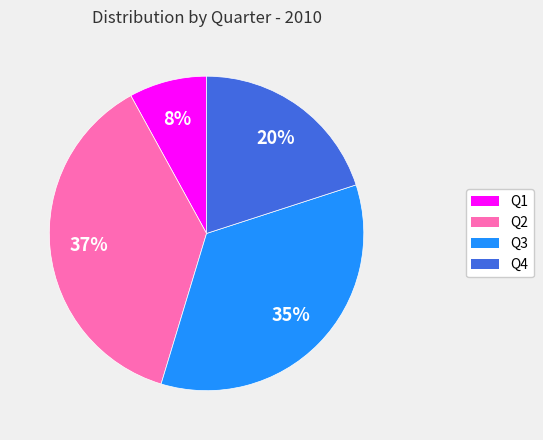

Does any single category account for the majority?

No